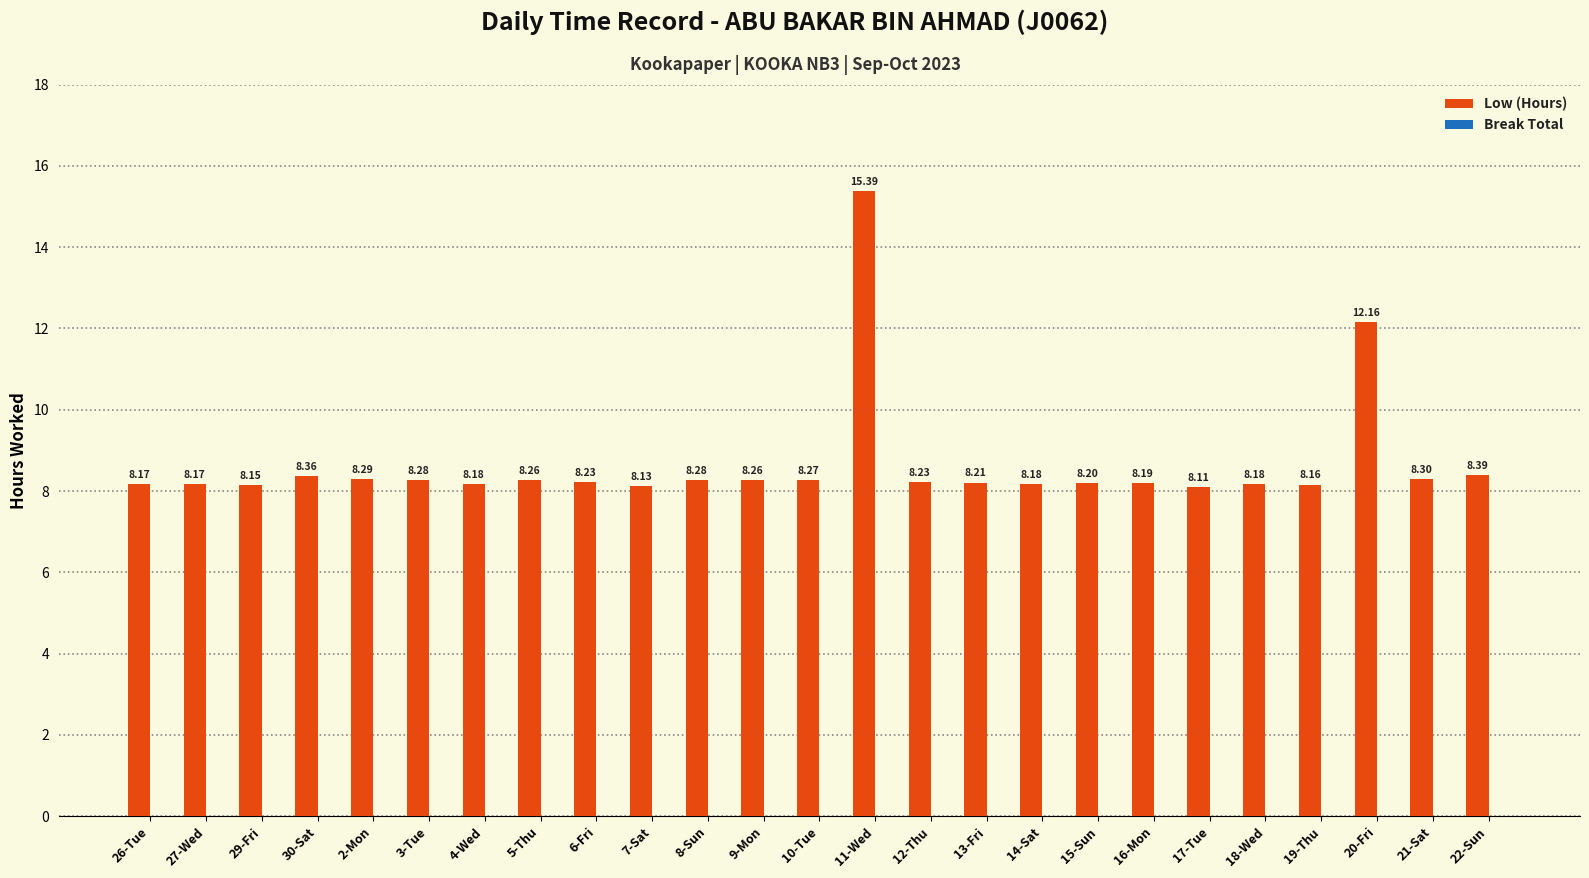

Approximately how many times larger is the value at 17-Tue compared to 13-Fri?

1.0